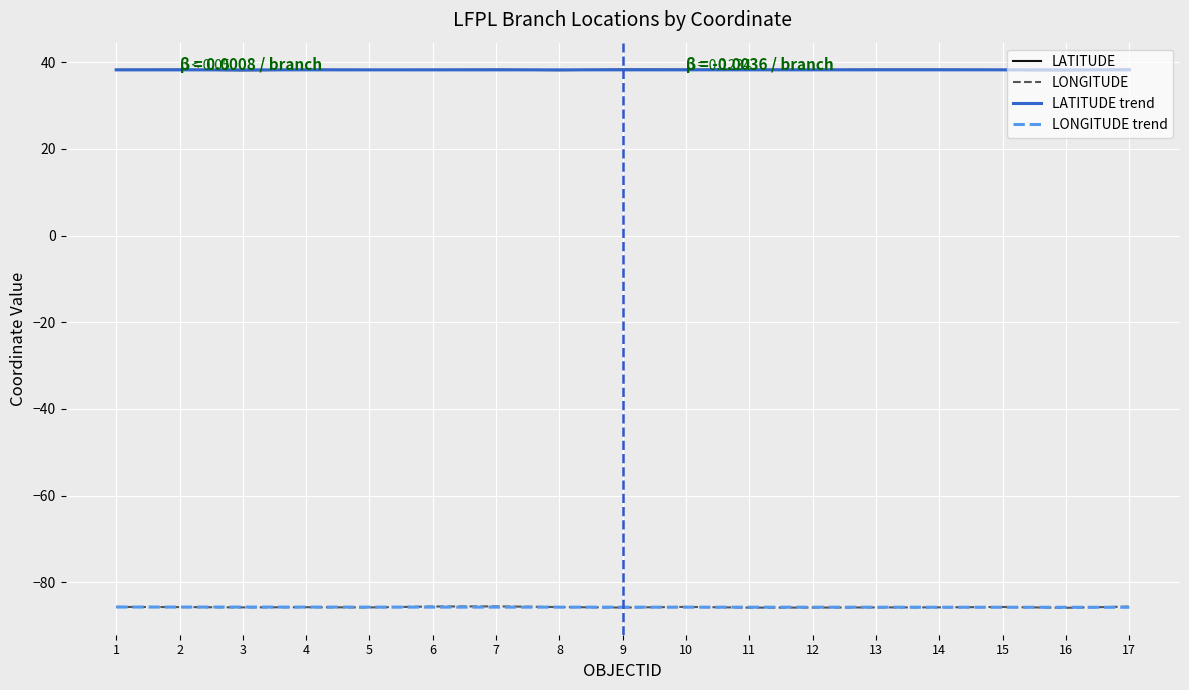

What is the difference between the maximum and minimum values in the LONGITUDE trend series?

0.1